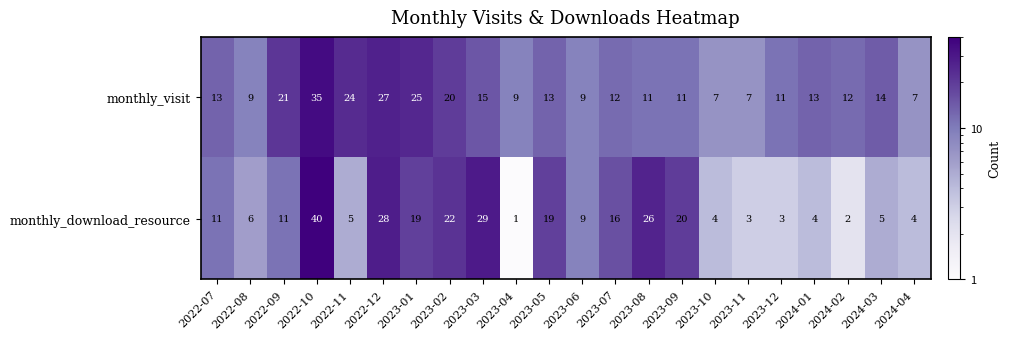

At 2024-02, list the series in order from largest to smallest.

monthly_visit, monthly_download_resource